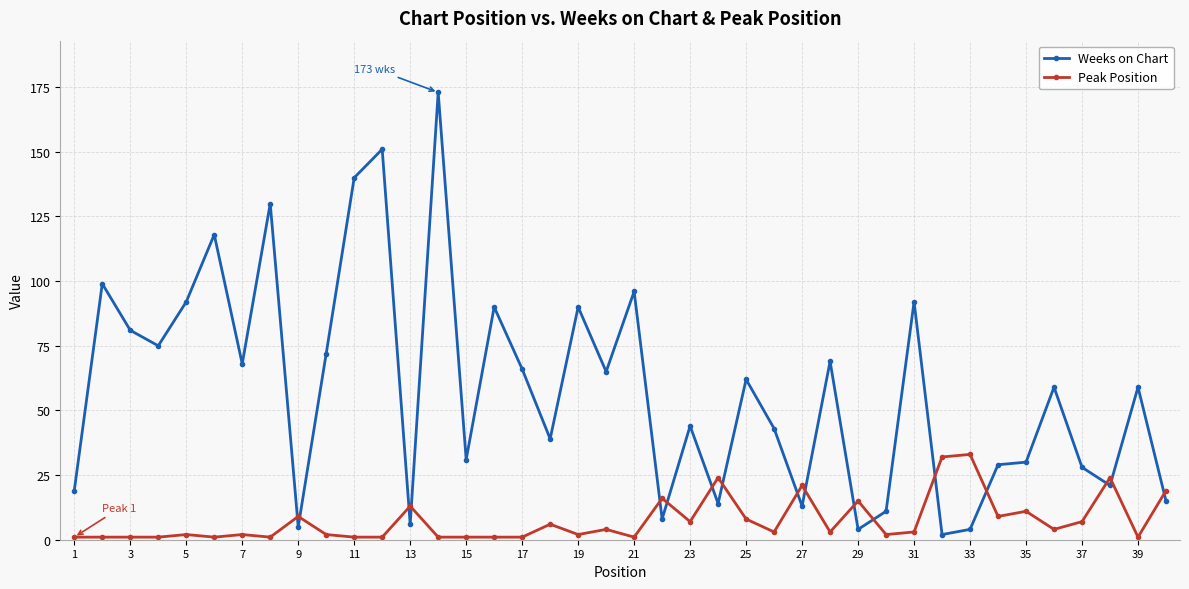

What is the sum of all Peak Position values?

295